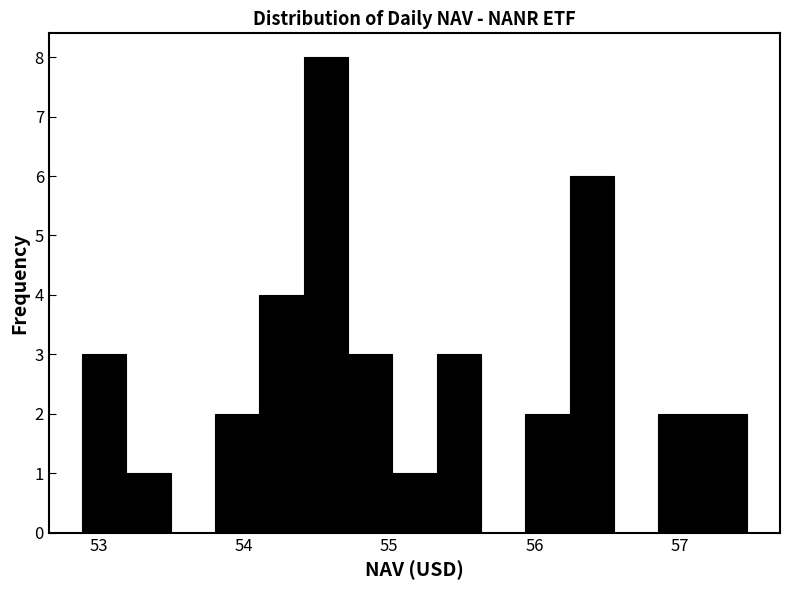

Around what value on the x-axis is the tallest bar? Give the approximate position of its centre, as read against the axis.

54.6